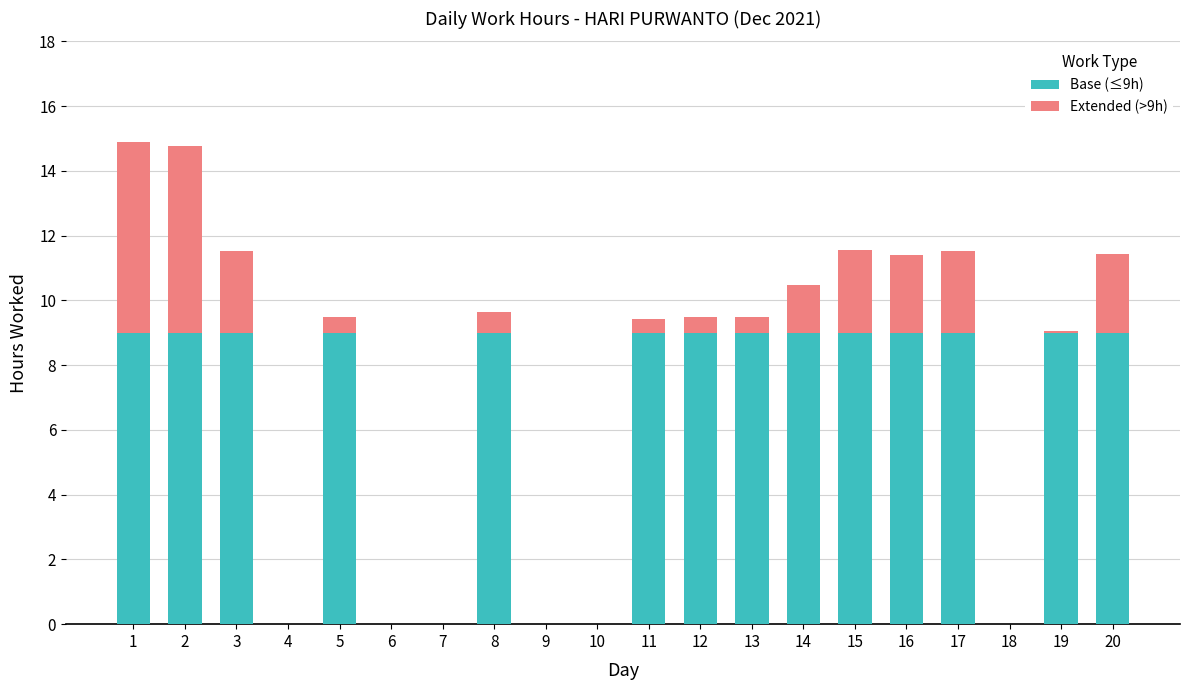

What is the sum of all Base (≤9h) values?

126.0